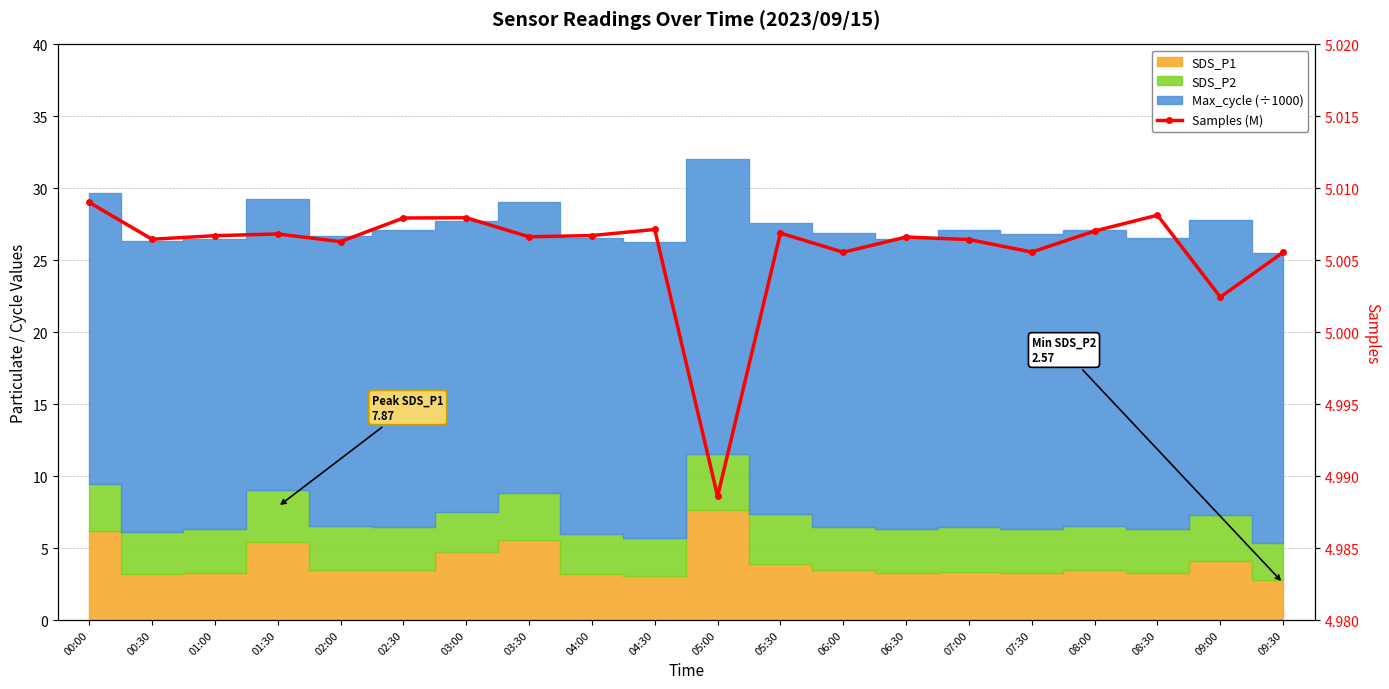

What is the value of the 13th point from the left?

5.0